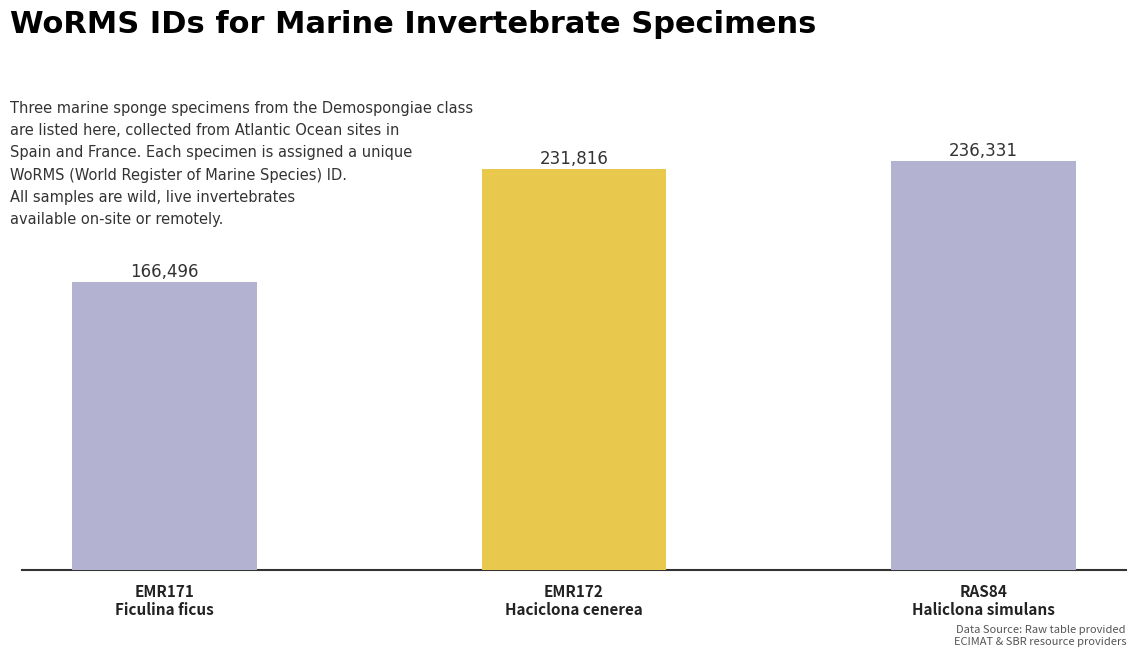

What is the minimum value shown in the chart?

166496